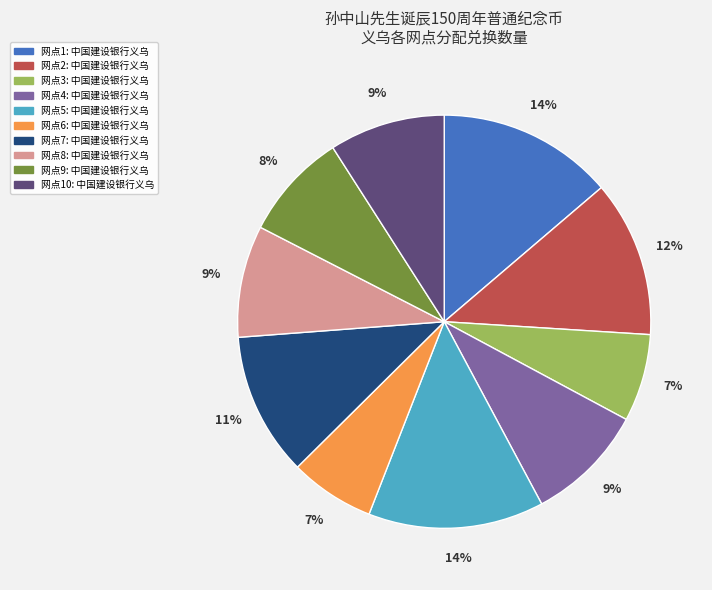

Is there a majority slice in this chart?

No